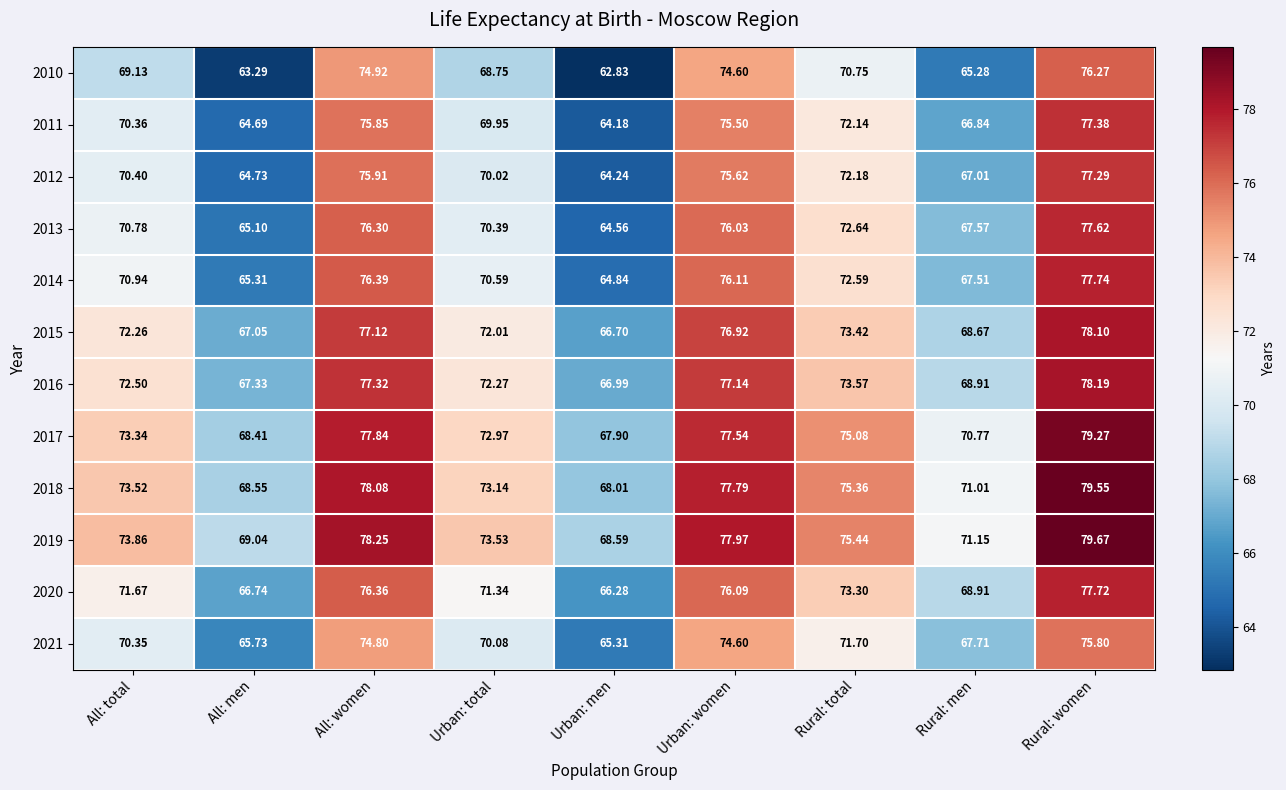

At which category is the sum across all series the highest?

Rural: women